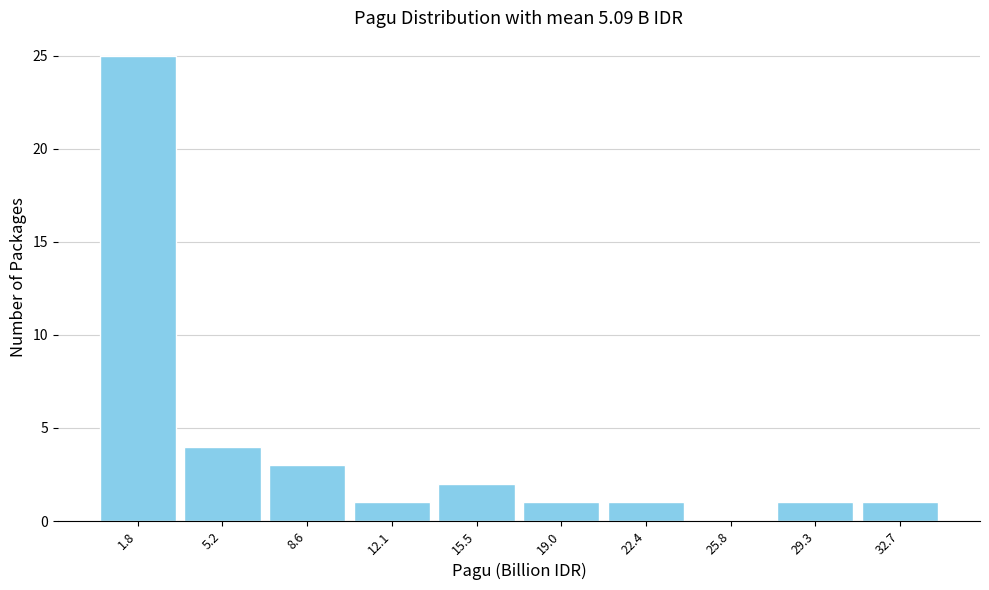

Reading left to right, transcribe this chart: for each bar, give the range it covers on the x-axis and its height. Neither the bar edges nor the heights are printed on the chart, so give them approximately, as read against the axes.

0.0 to 3.5: 25
3.5 to 7.0: 4
7.0 to 10.5: 3
10.5 to 14.0: 1
14.0 to 17.0: 2
17.0 to 20.5: 1
20.5 to 24.0: 1
24.0 to 27.5: 0
27.5 to 31.0: 1
31.0 to 34.5: 1